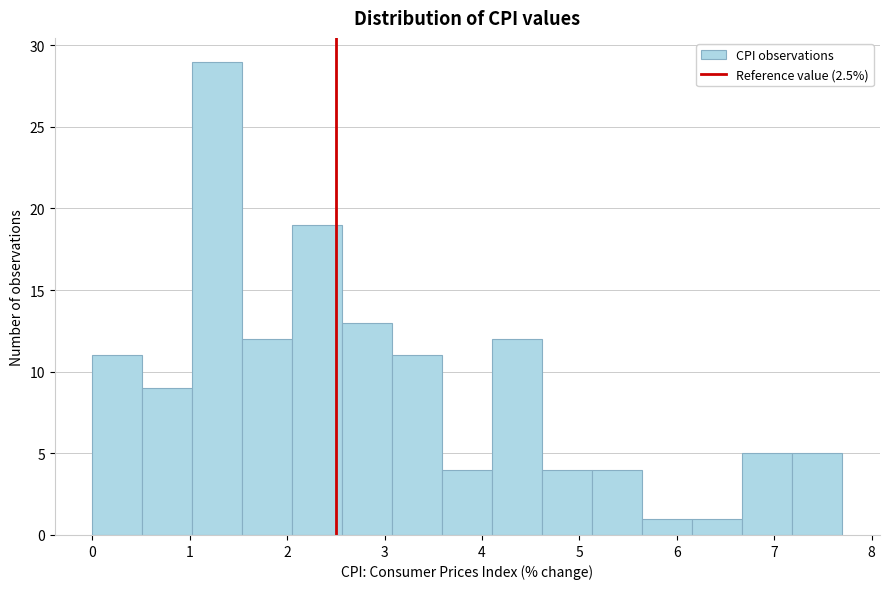

Reading left to right, list every bar in this chart as the range it spans on the x-axis followed by its height. Neither the bar edges nor the heights are printed on the chart, so give them approximately, as read against the axes.

0.0 to 0.5: 11
0.5 to 1.0: 9
1.0 to 1.5: 29
1.5 to 2.1: 12
2.1 to 2.6: 19
2.6 to 3.1: 13
3.1 to 3.6: 11
3.6 to 4.1: 4
4.1 to 4.6: 12
4.6 to 5.1: 4
5.1 to 5.6: 4
5.6 to 6.2: 1
6.2 to 6.7: 1
6.7 to 7.2: 5
7.2 to 7.7: 5